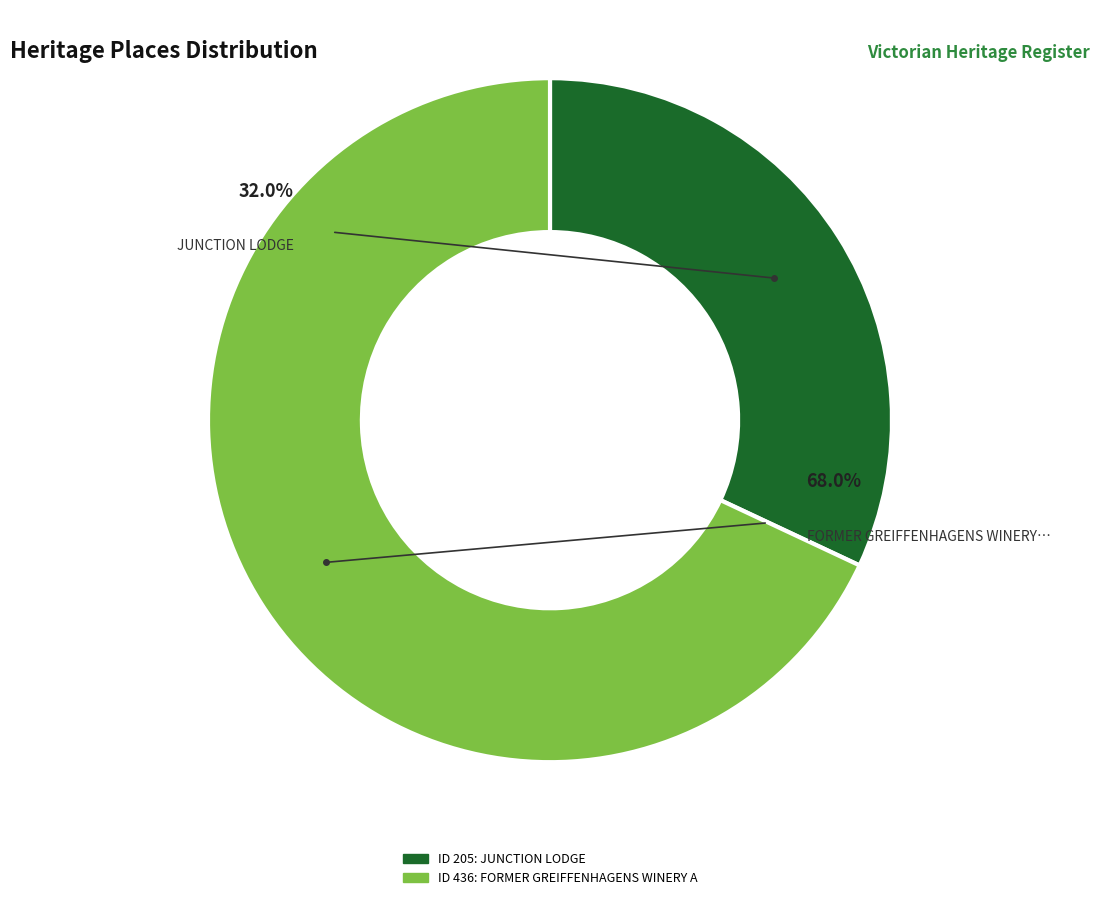

To the nearest percent, what is the difference between the largest and smallest slice percentages?

36%